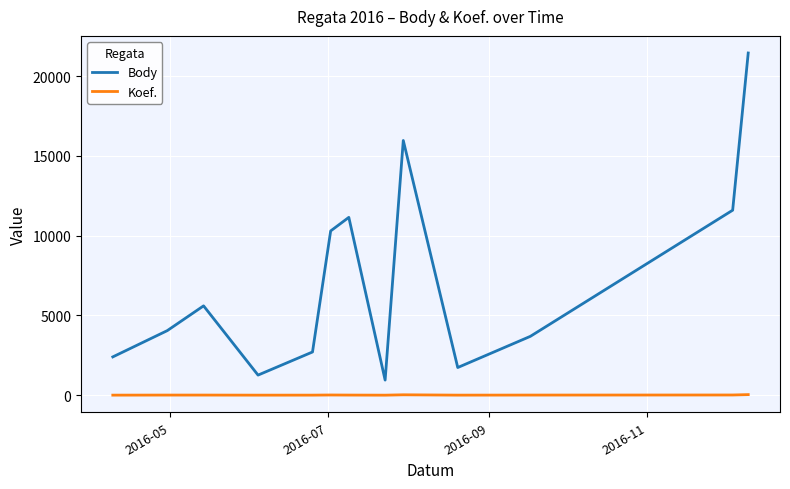

Which series has the largest range (max minus min)?

Body